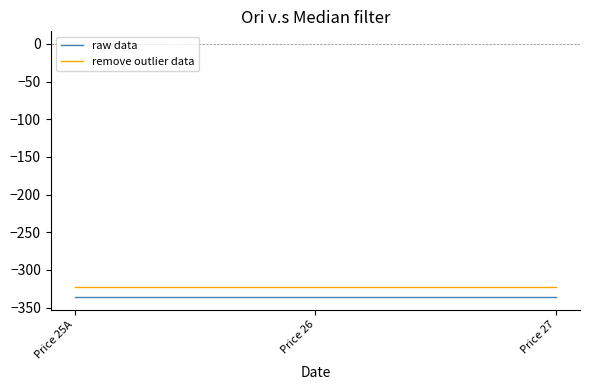

The raw data series shows -336 at Price 27. True or false?

True